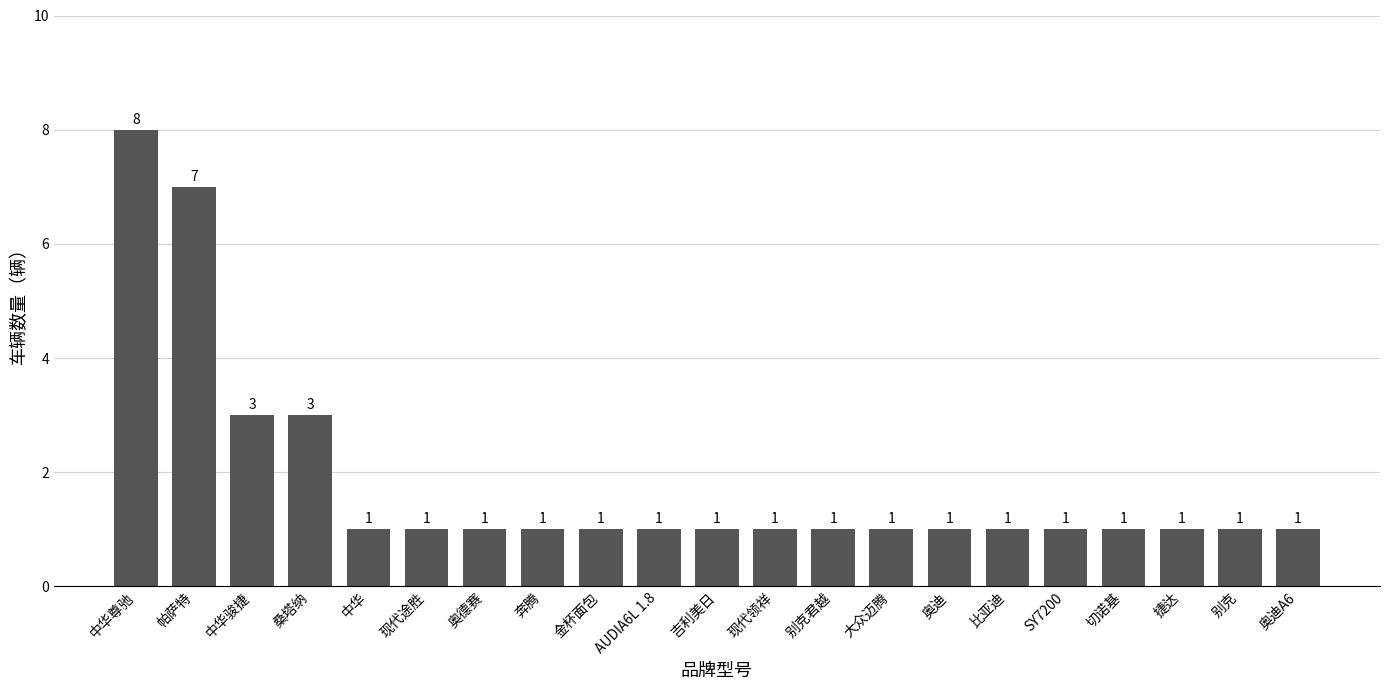

The chart shows a value of 3 at 桑塔纳. True or false?

True